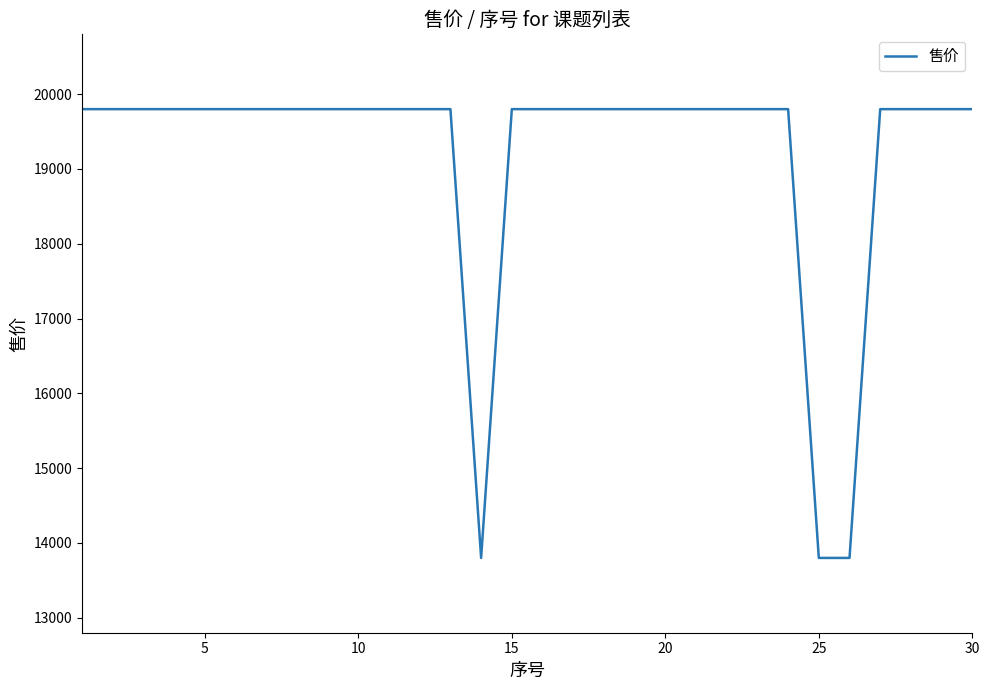

How many lines are shown in the chart?

1